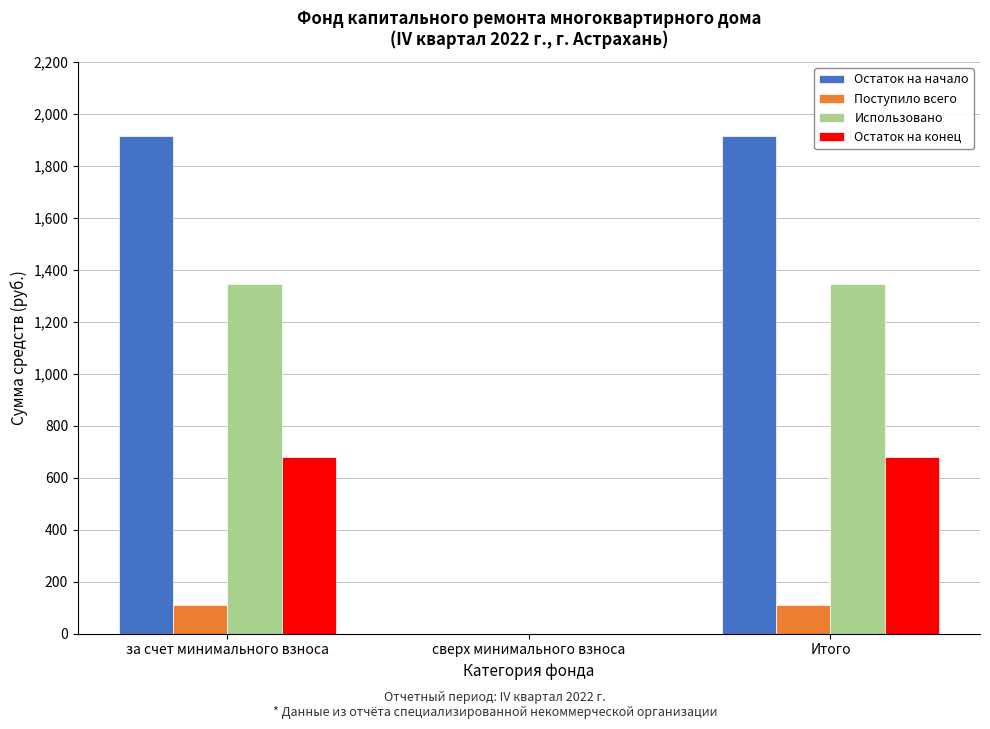

Reading left to right, what are all the values shown in this chart?

Остаток на начало: за счет минимального взноса=1913.7	сверх минимального взноса=0.0	Итого=1913.7
Поступило всего: за счет минимального взноса=111.3	сверх минимального взноса=0.0	Итого=111.3
Использовано: за счет минимального взноса=1344.2	сверх минимального взноса=0.0	Итого=1344.2
Остаток на конец: за счет минимального взноса=680.8	сверх минимального взноса=0.0	Итого=680.8